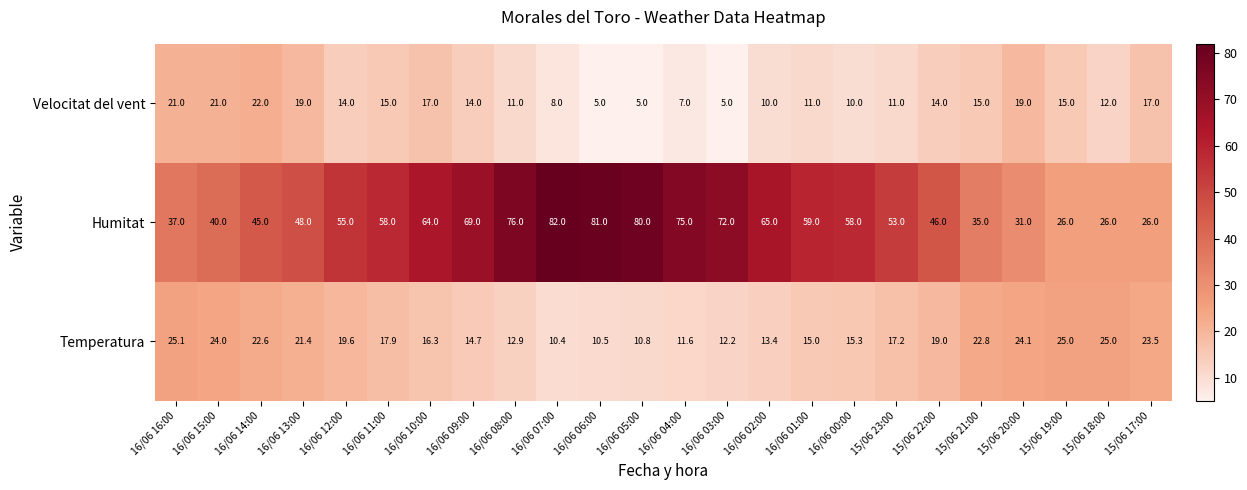

The value of Humitat at 16/06 14:00 is 45.0. True or false?

True